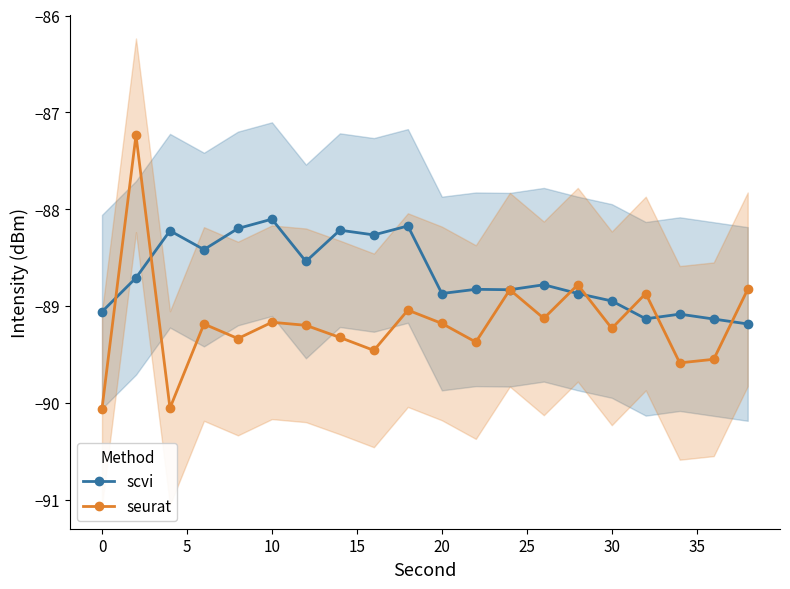

Which series has the widest spread of values?

seurat